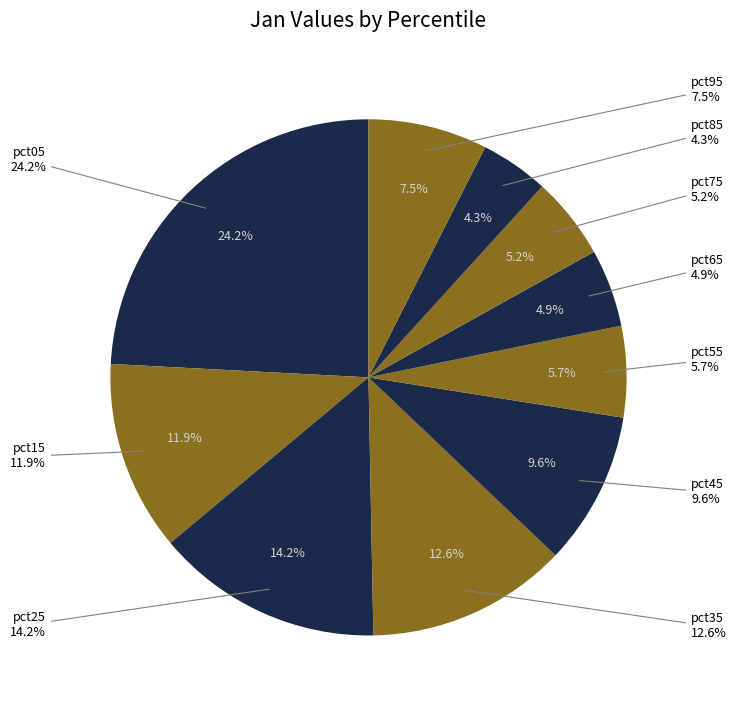

Count the number of slices in the pie.

10